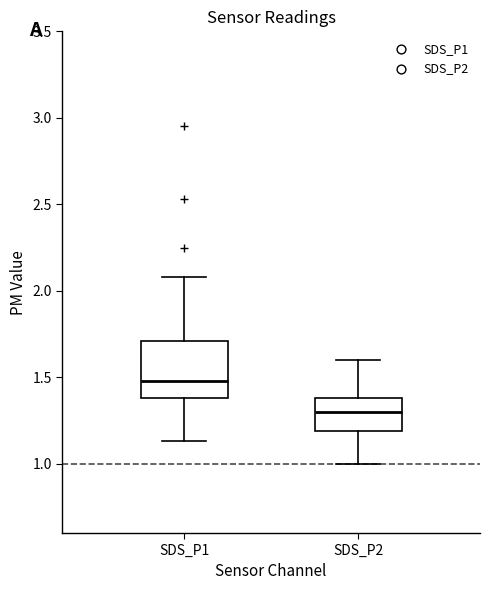

Reading left to right, read every box against the y-axis: the position of its median line, the range the box covers, and the ends of its whiskers. The values are not printed on the chart, so give them approximately, as read against the axis.

SDS_P1: median 1.50, box 1.40 to 1.70, whiskers 1.15 to 2.10
SDS_P2: median 1.30, box 1.20 to 1.40, whiskers 1.00 to 1.60